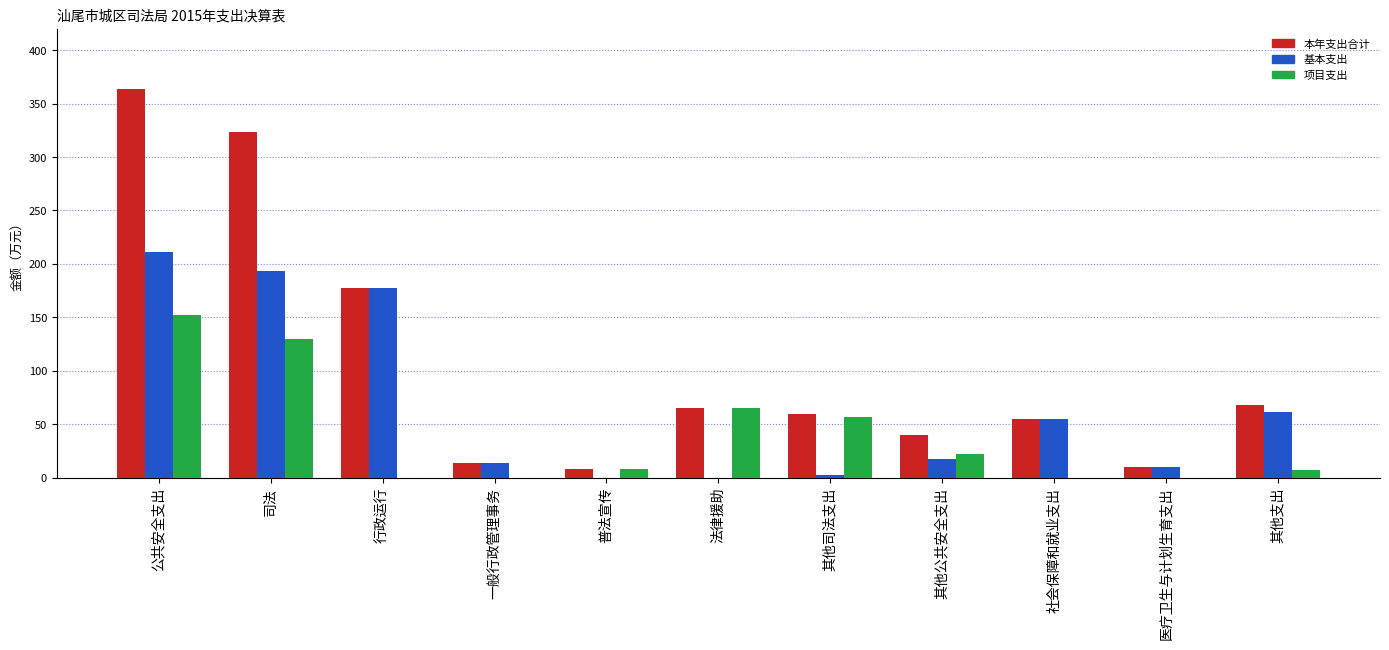

Where is 基本支出 nearest to the value 105?

其他支出